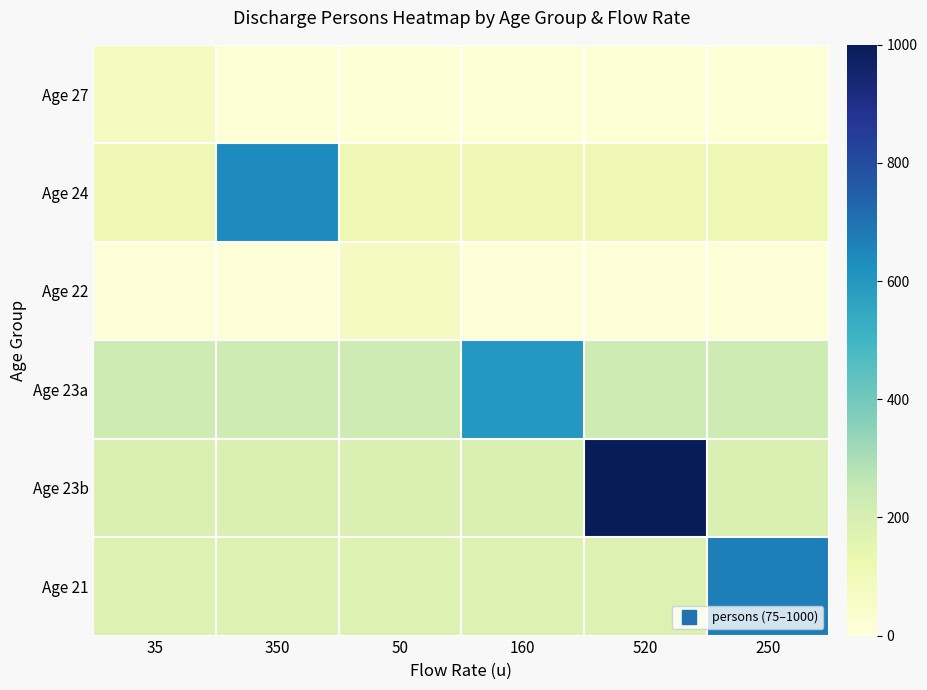

List the series in order of their peak value, lowest first.

Age 27, Age 22, Age 23a, Age 24, Age 21, Age 23b